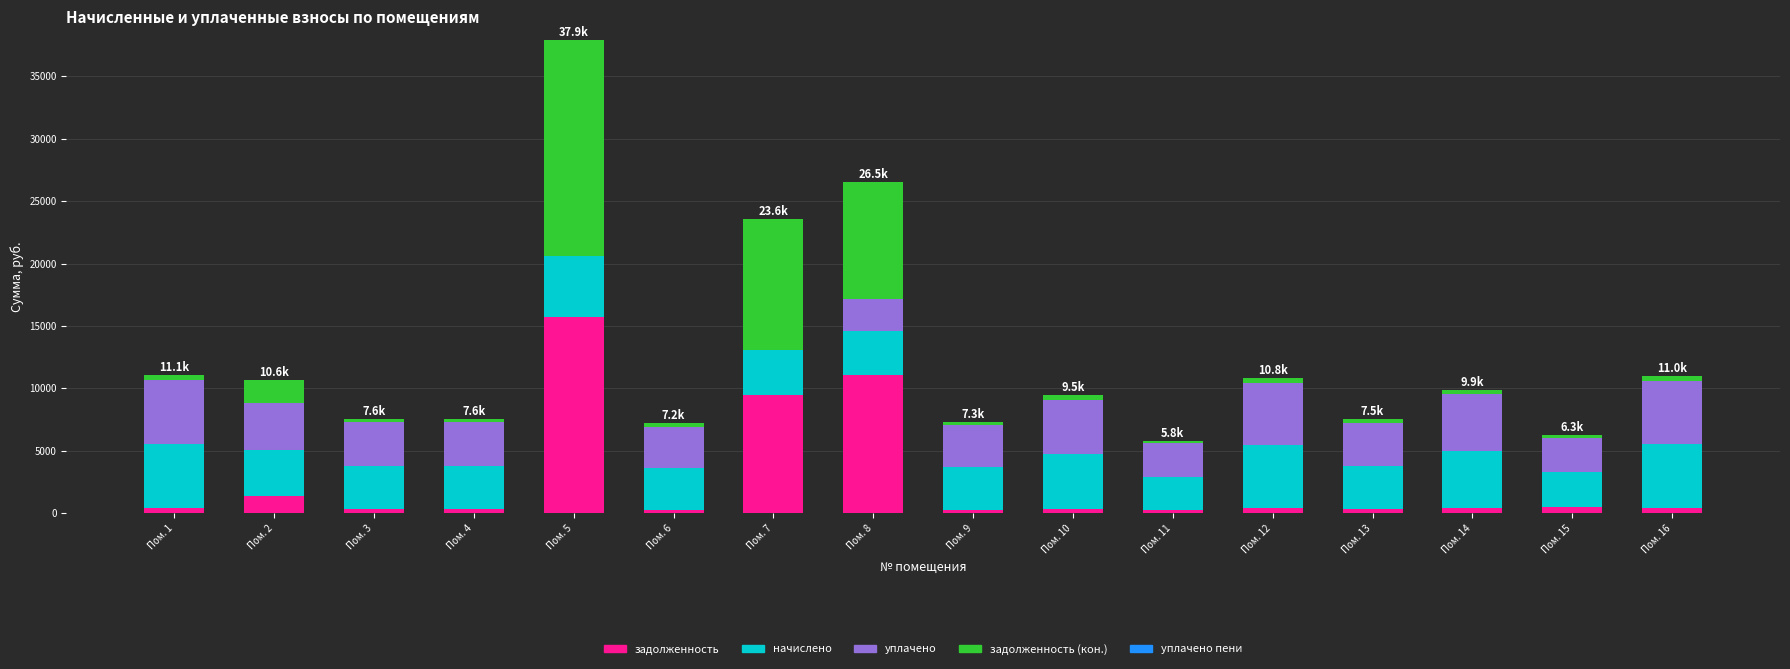

What is the sum of all задолженность values?

41760.9